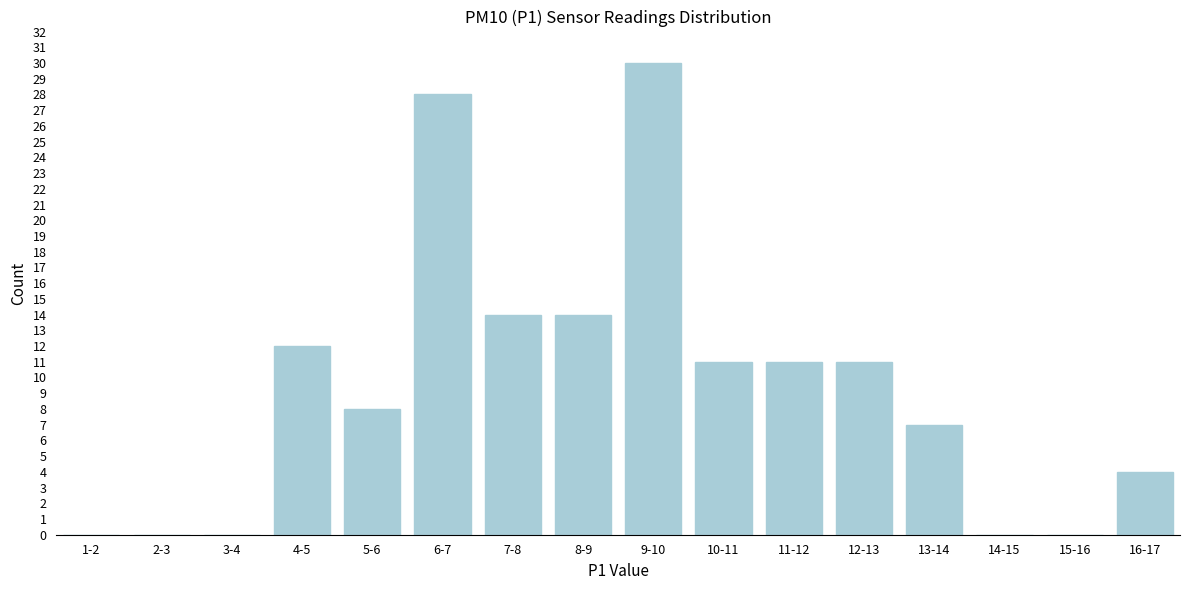

Reading right to left, transcribe all the data shown in this chart.

16-17=4	15-16=0	14-15=0	13-14=7	12-13=11	11-12=11	10-11=11	9-10=30	8-9=14	7-8=14	6-7=28	5-6=8	4-5=12	3-4=0	2-3=0	1-2=0